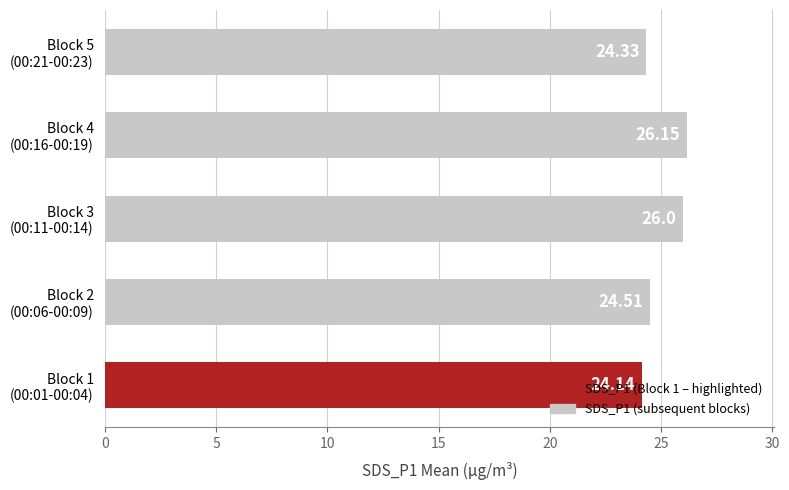

What is the difference between the maximum and second lowest values?

1.8